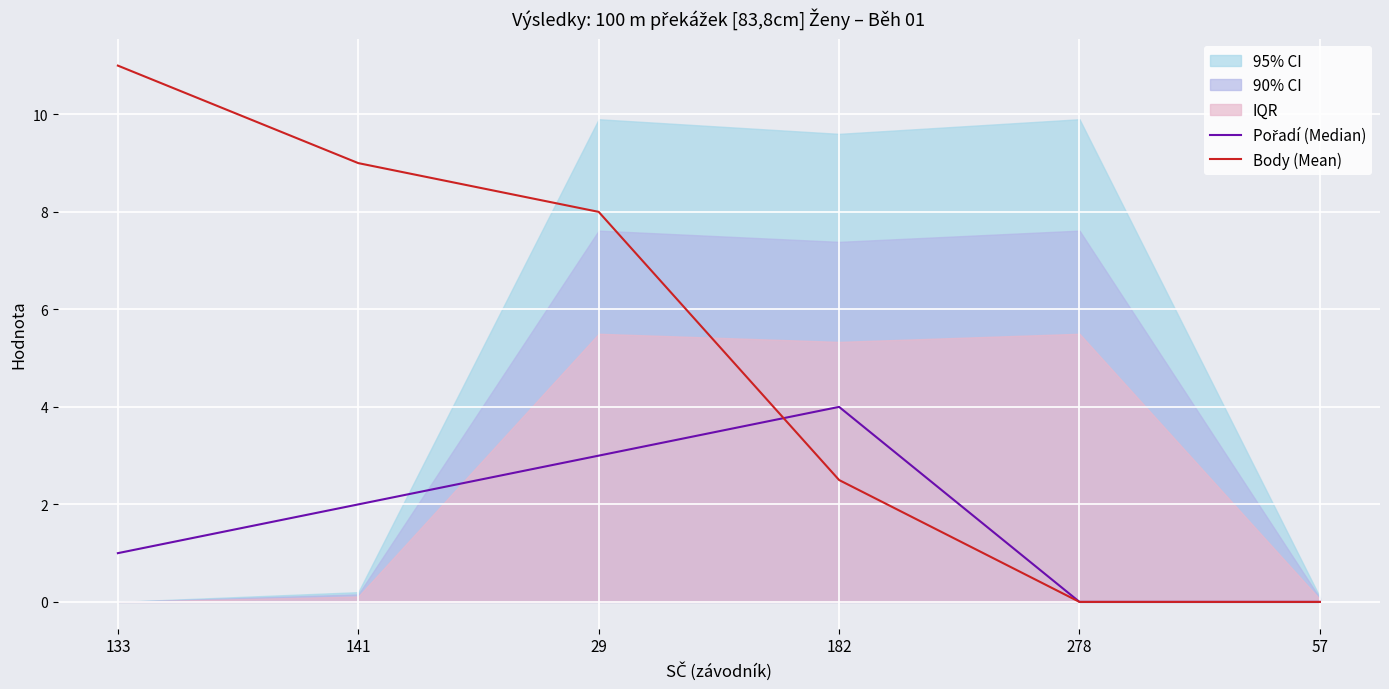

Is it true that Pořadí (Median) equals 0.0 at 278?

True